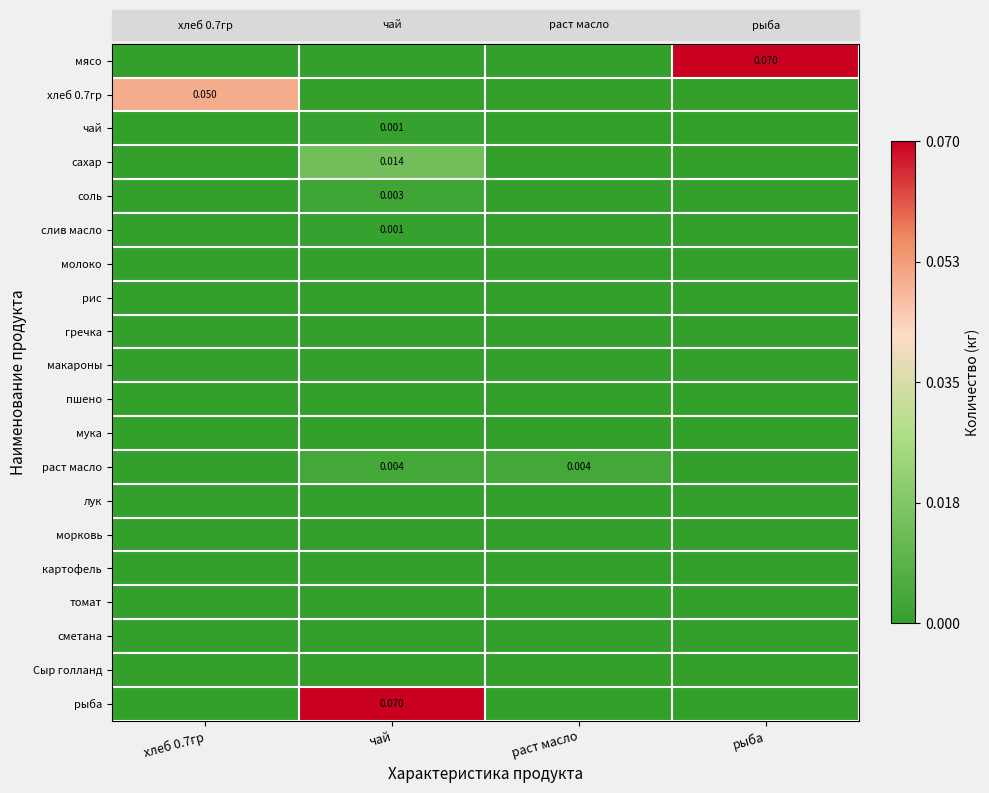

Between хлеб 0.7гр and чай, which series saw the biggest shift?

рыба